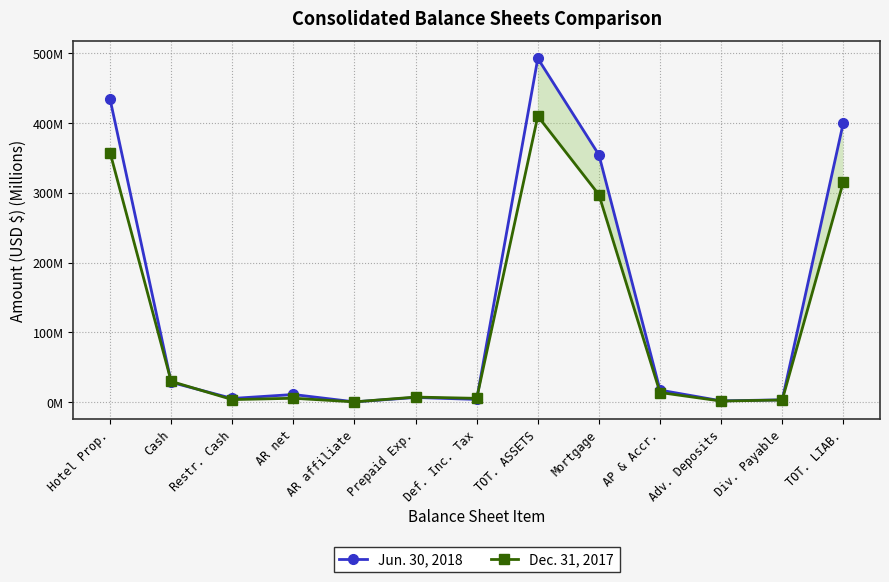

What is the label of the 6th point from the left?

Prepaid Exp.